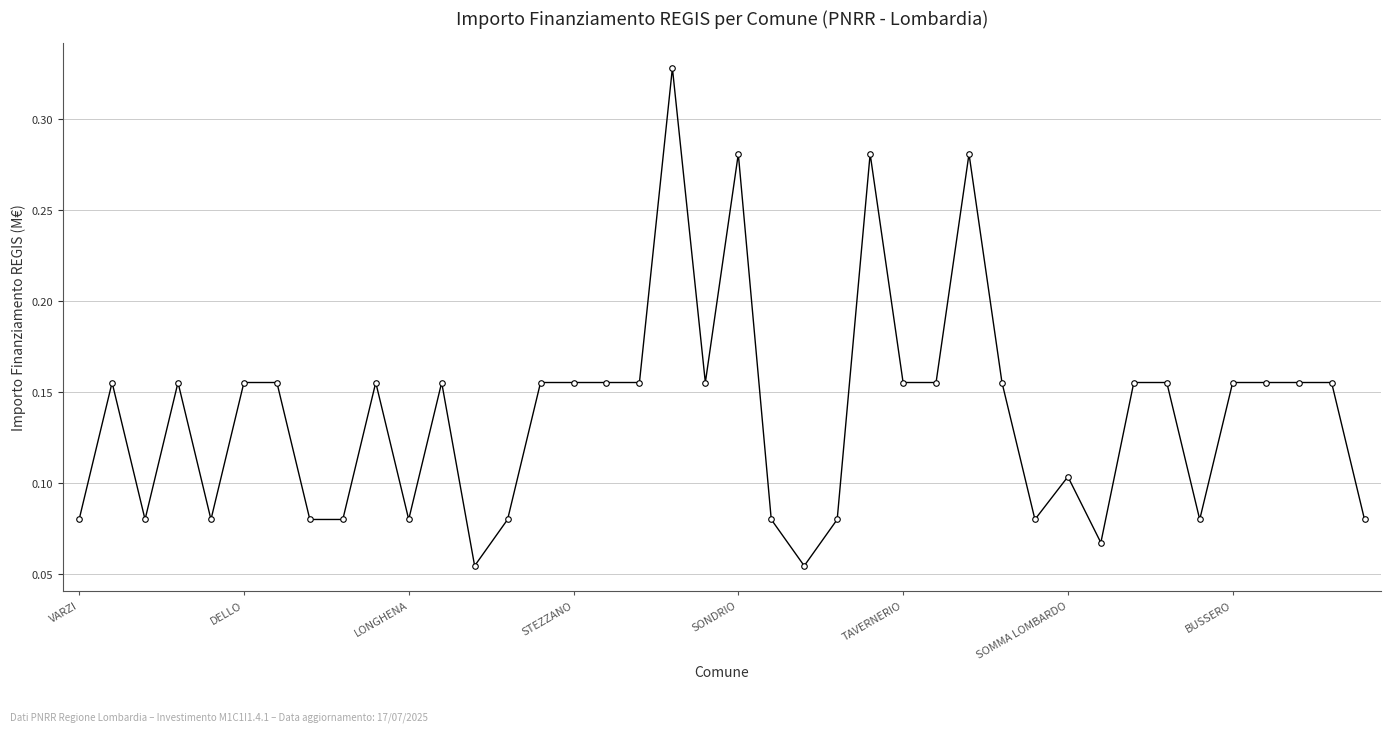

How many values are between 0 and 1?

40